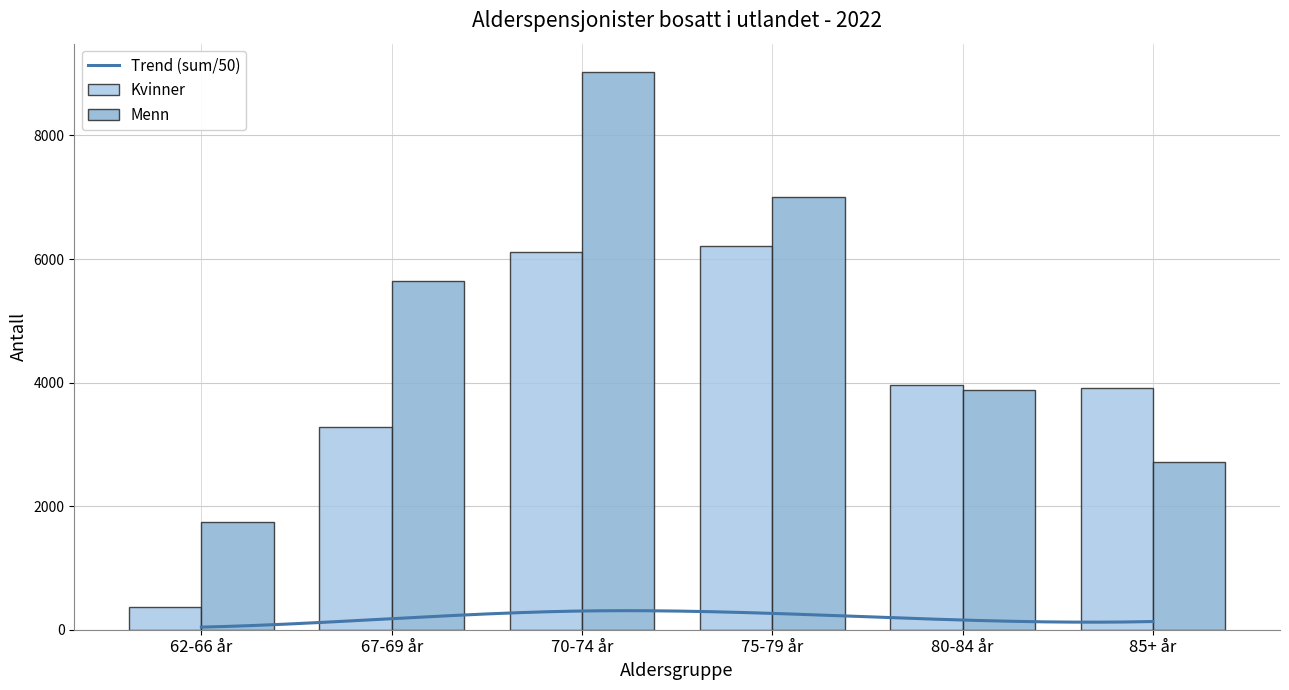

List the labels in order of Menn value, largest first.

70-74 år, 75-79 år, 67-69 år, 80-84 år, 85+ år, 62-66 år